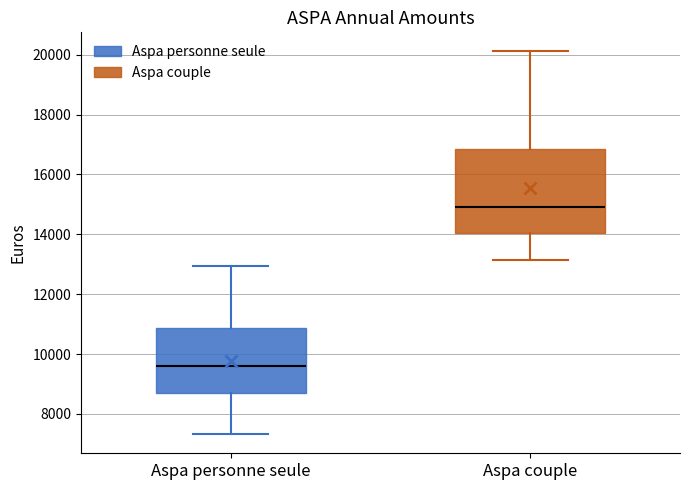

Reading left to right, transcribe this box plot: for each box, give where its median line is, the range the box spans, and where its two whiskers end, as read against the y-axis. The values are not printed on the chart, so give them approximately, as read against the axis.

Aspa personne seule: median 9600, box 8800 to 10800, whiskers 7400 to 13000
Aspa couple: median 15000, box 14000 to 16800, whiskers 13200 to 20200